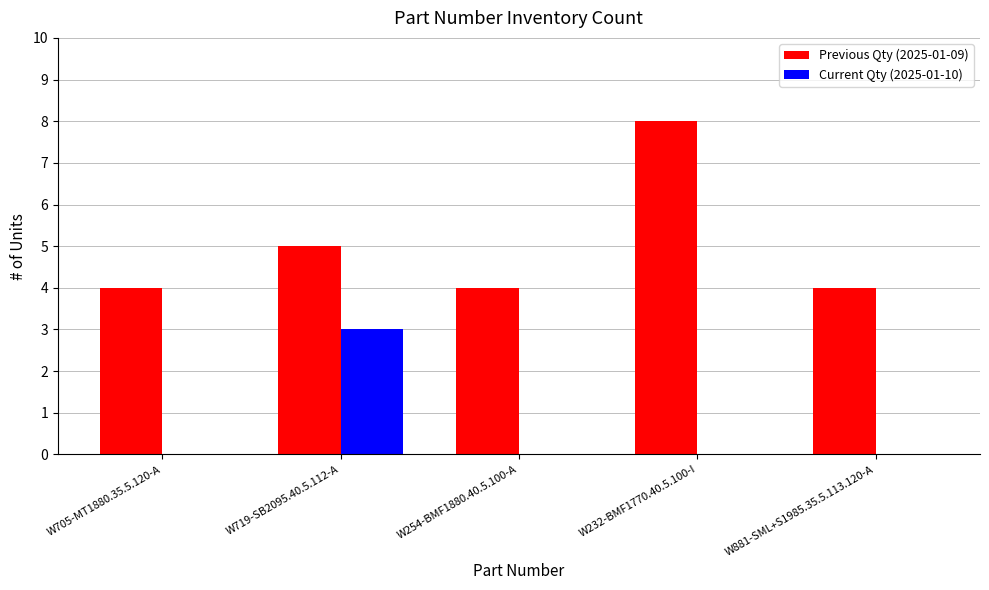

The Current Qty (2025-01-10) series shows -1 at W881-SML+S1985.35.5.113.120-A. True or false?

False